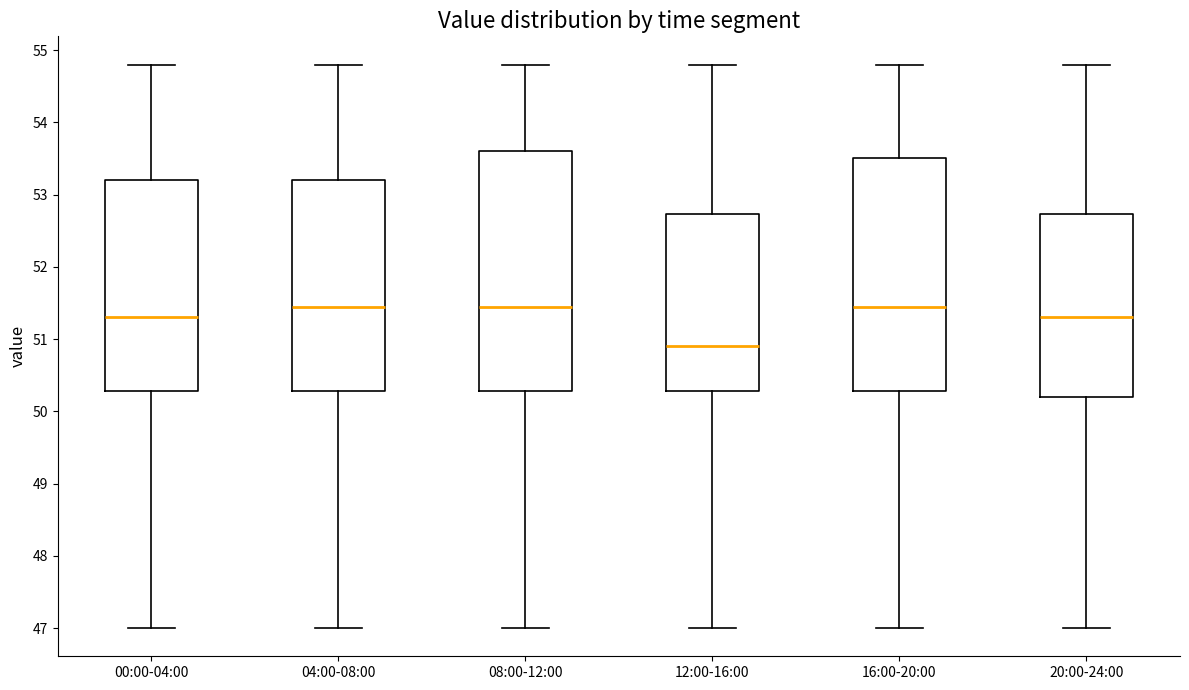

Comparing the boxes themselves (not the whiskers), which one is the tallest?

08:00-12:00